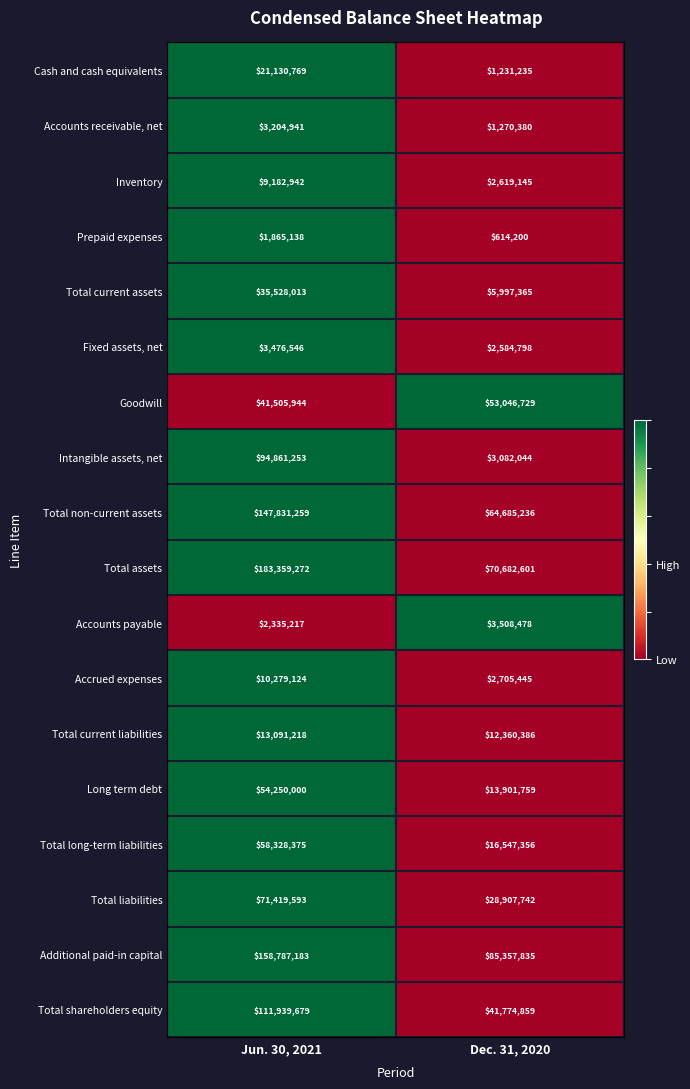

Is it true that Intangible assets, net equals 94861253 at Jun. 30, 2021?

True